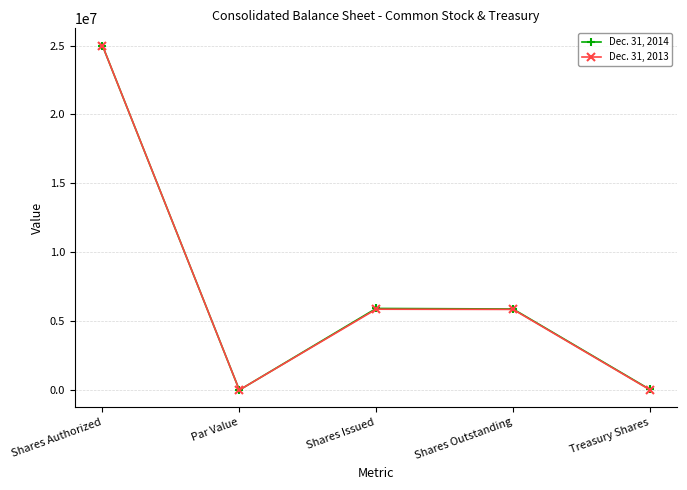

Rank the series by their average value, from lowest to highest.

Dec. 31, 2013, Dec. 31, 2014